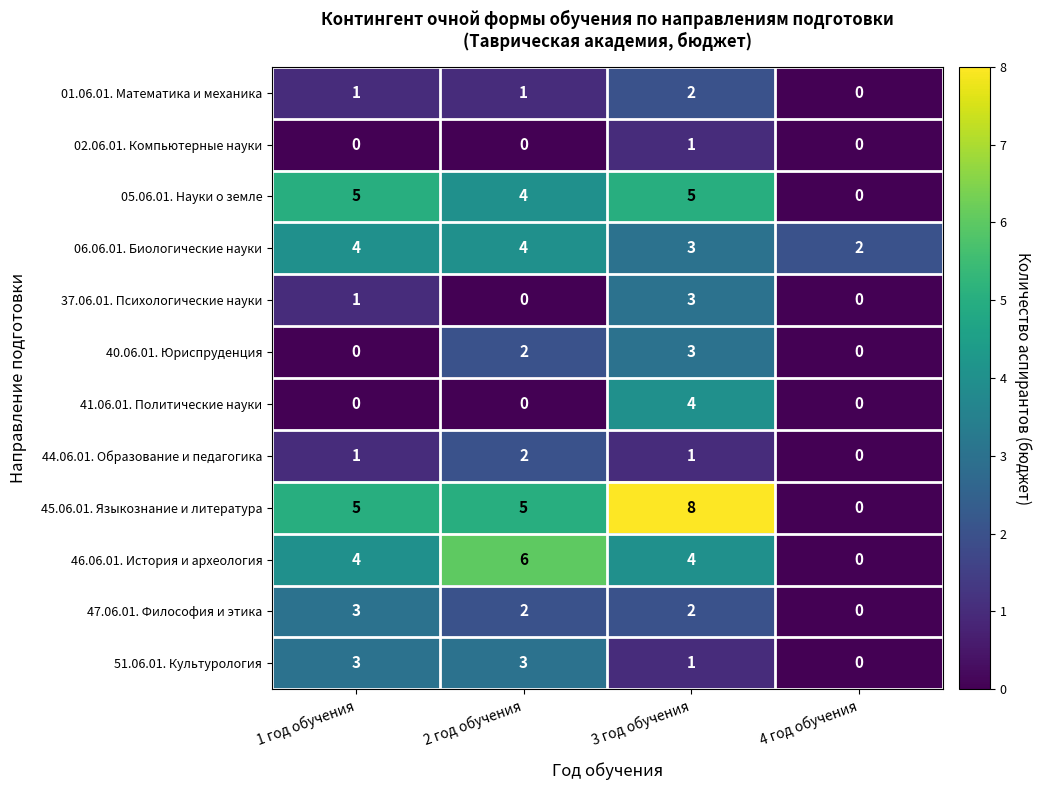

Where is 06.06.01. Биологические науки nearest to the value 3?

3 год обучения